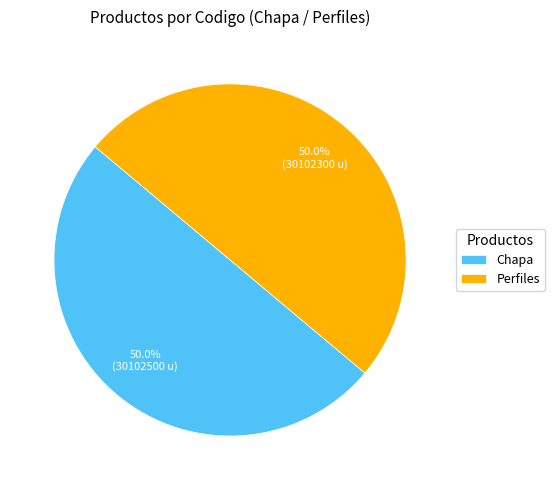

Approximately how many times larger is the value at Perfiles compared to Chapa?

1.0